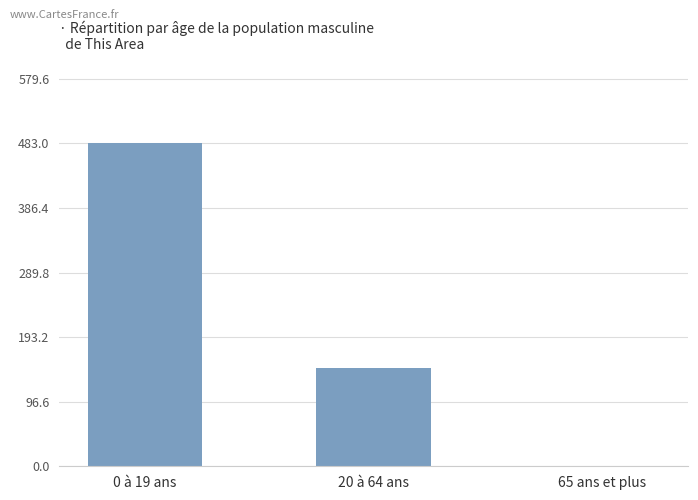

At which label is the value closest to 241?

20 à 64 ans